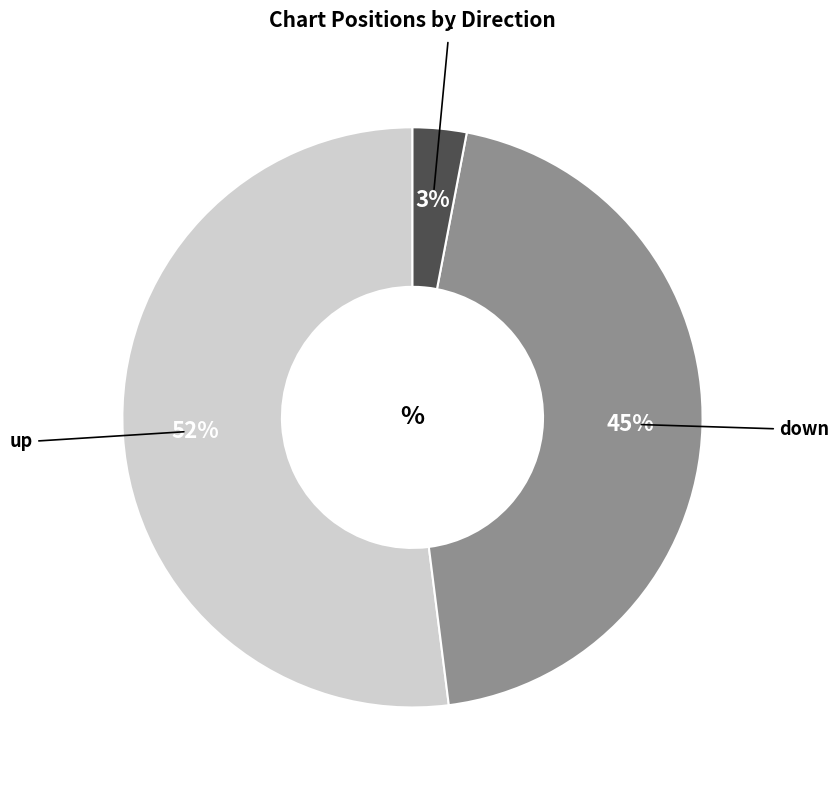

Is there any slice that represents more than half of the pie?

Yes